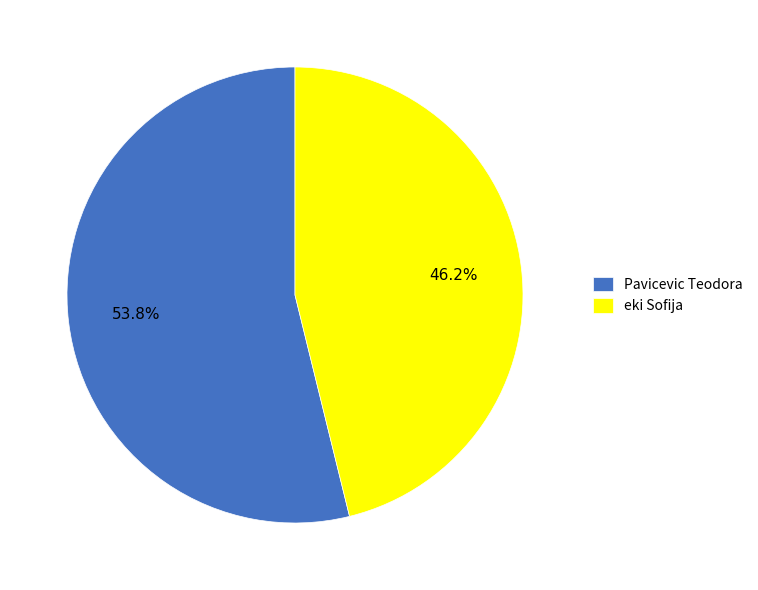

True or false: Pavicevic Teodora accounts for 59% of the total.

False